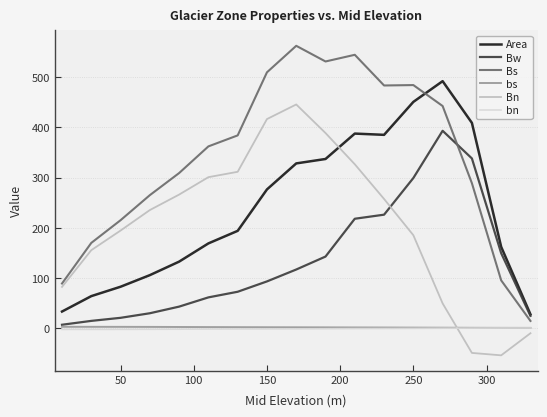

What is the minimum value for Bs?

14.4